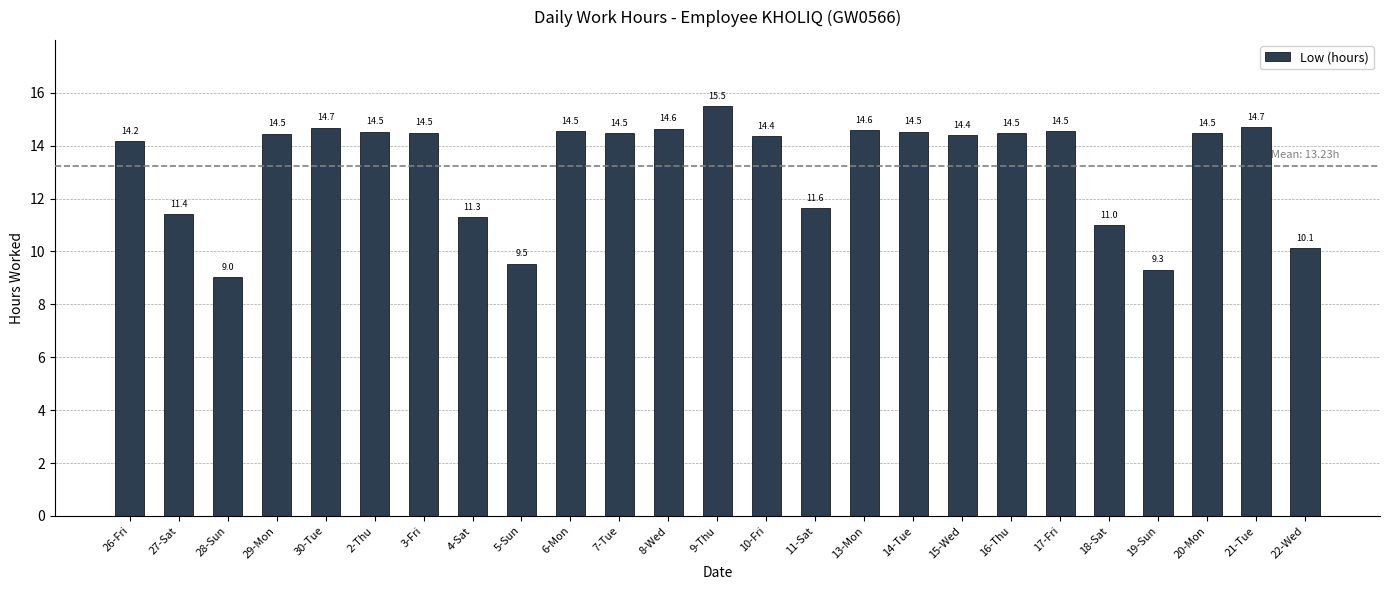

What is the difference between the maximum and minimum values?

6.5